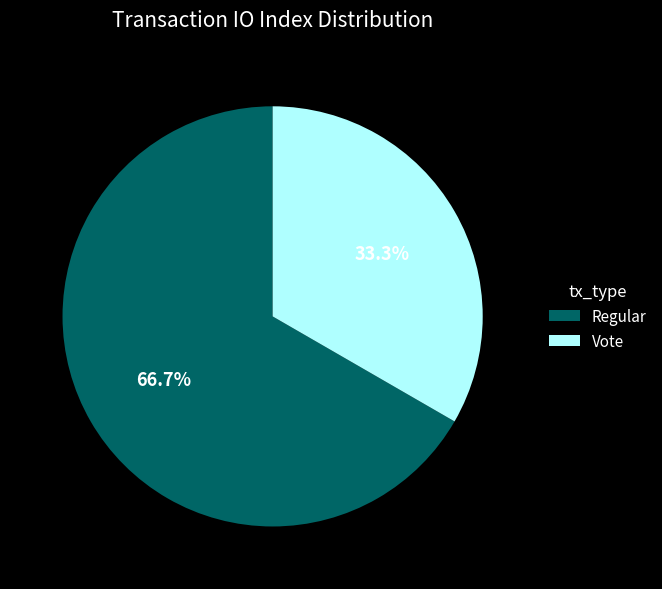

What percentage is the Vote slice, to the nearest percent?

33%